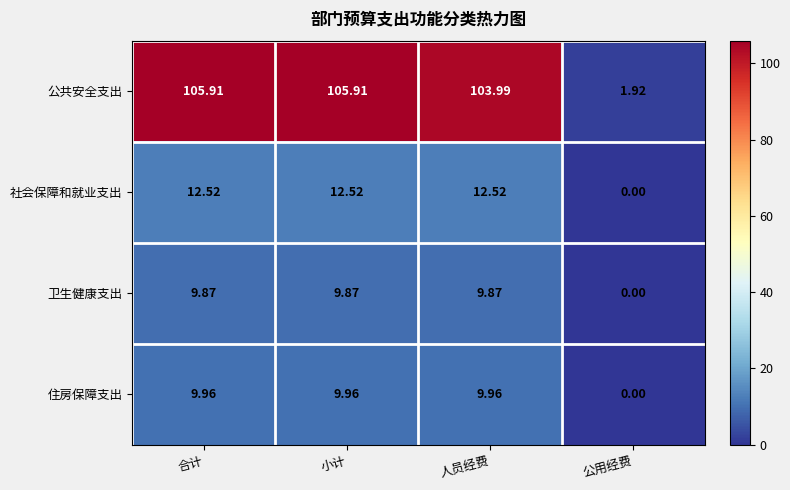

At which label is 社会保障和就业支出 closest to 6?

公用经费